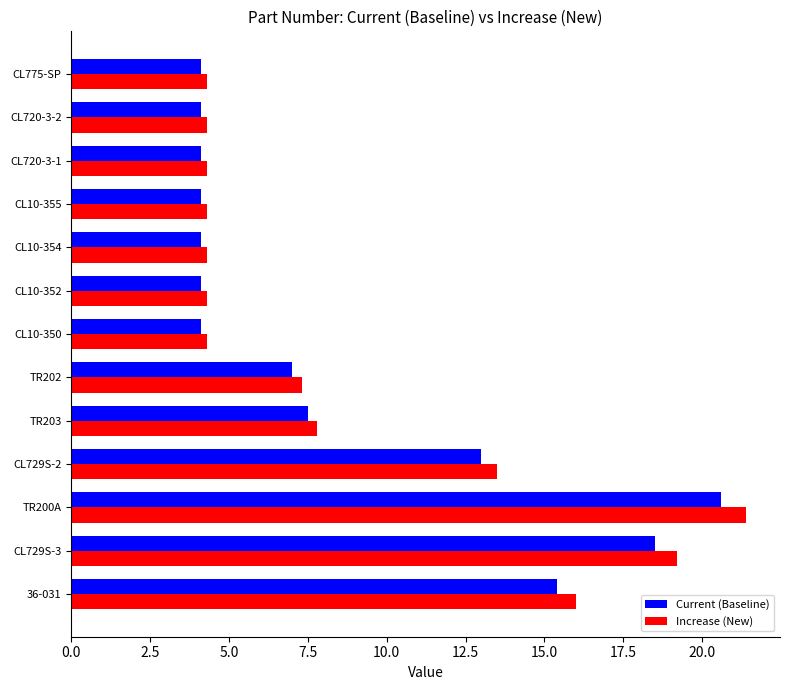

At how many categories does at least one series exceed 11?

4